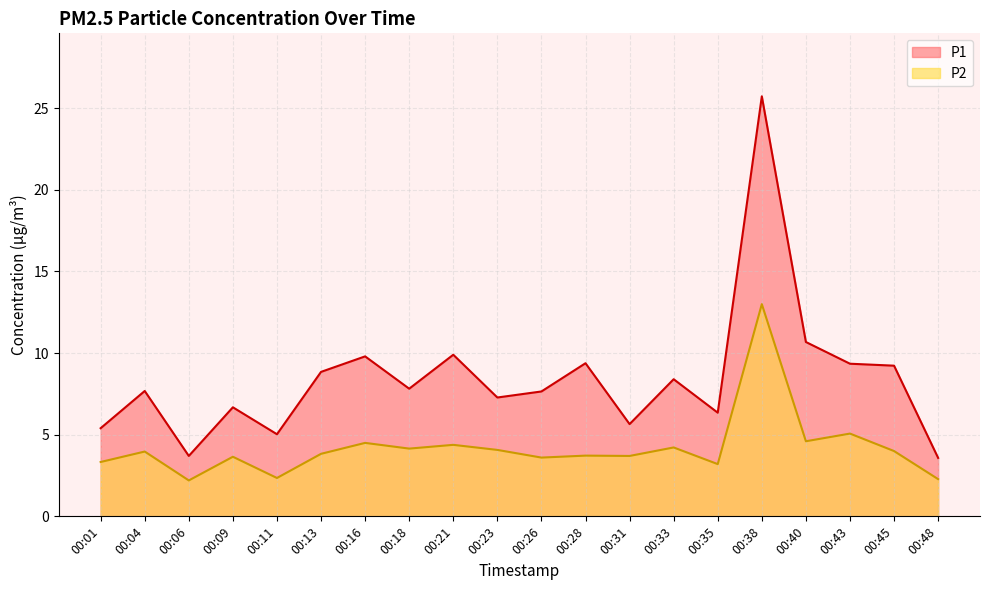

Where is the first local minimum for P1?

00:06